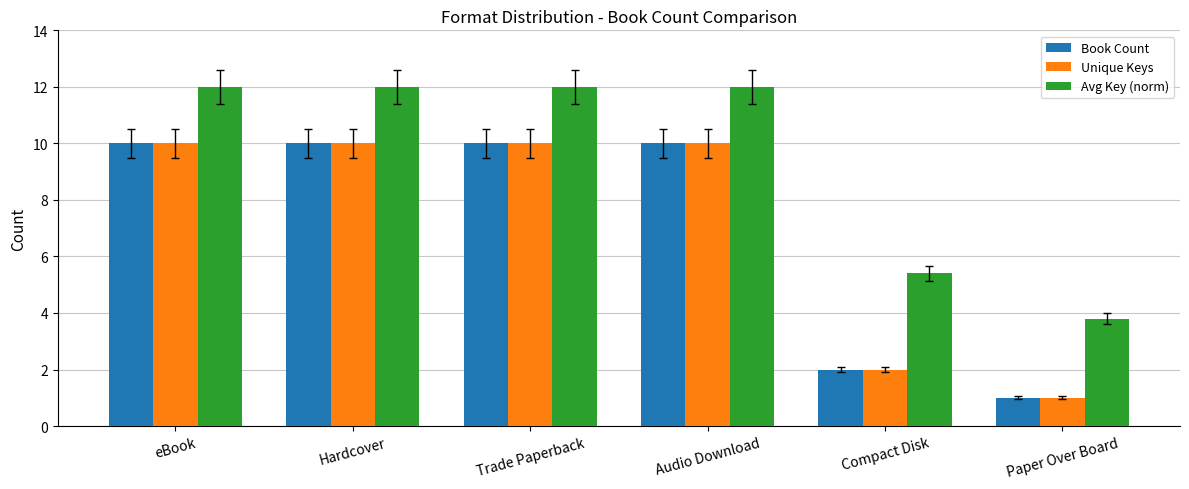

What is the average value of the Book Count series?

7.2